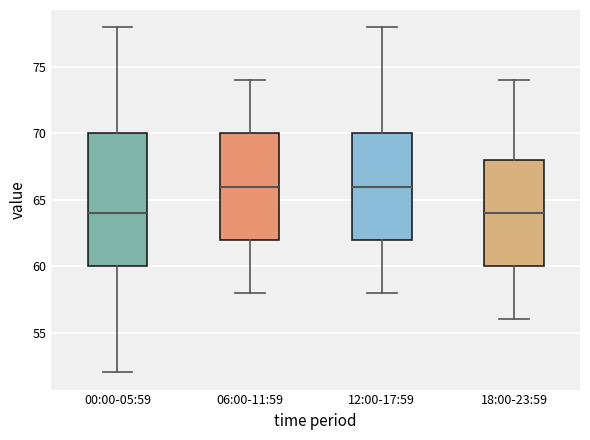

Reading left to right, transcribe this box plot: for each box, give where its median line is, the range the box spans, and where its two whiskers end, as read against the y-axis. The values are not printed on the chart, so give them approximately, as read against the axis.

00:00-05:59: median 64, box 60 to 70, whiskers 52 to 78
06:00-11:59: median 66, box 62 to 70, whiskers 58 to 74
12:00-17:59: median 66, box 62 to 70, whiskers 58 to 78
18:00-23:59: median 64, box 60 to 68, whiskers 56 to 74